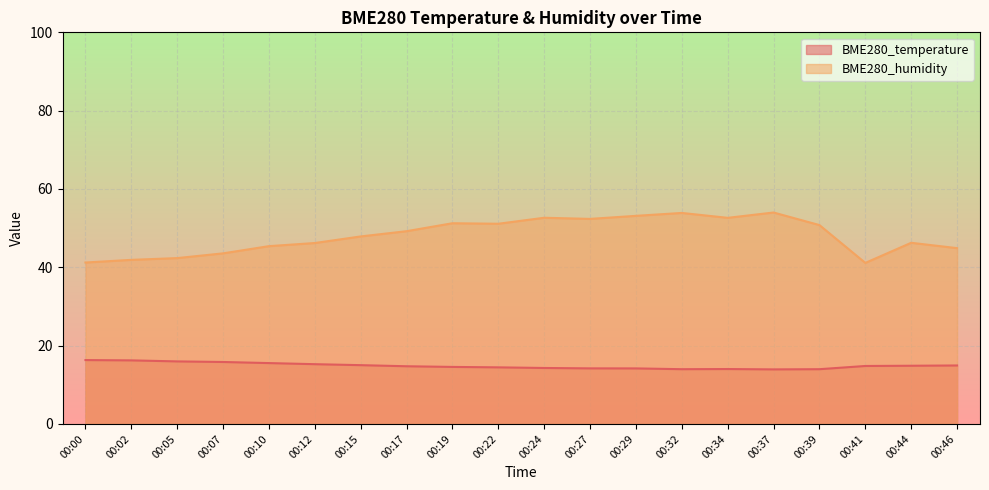

Which series has the widest spread of values?

BME280_humidity